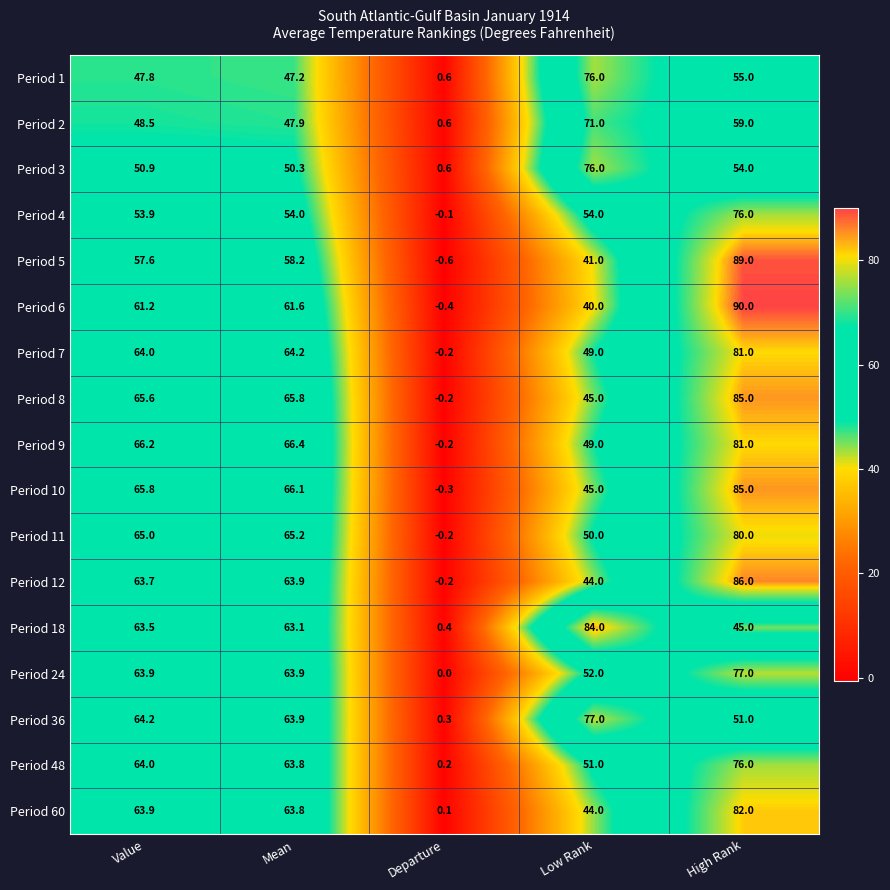

Is it true that Period 10 equals 45.0 at Low Rank?

True